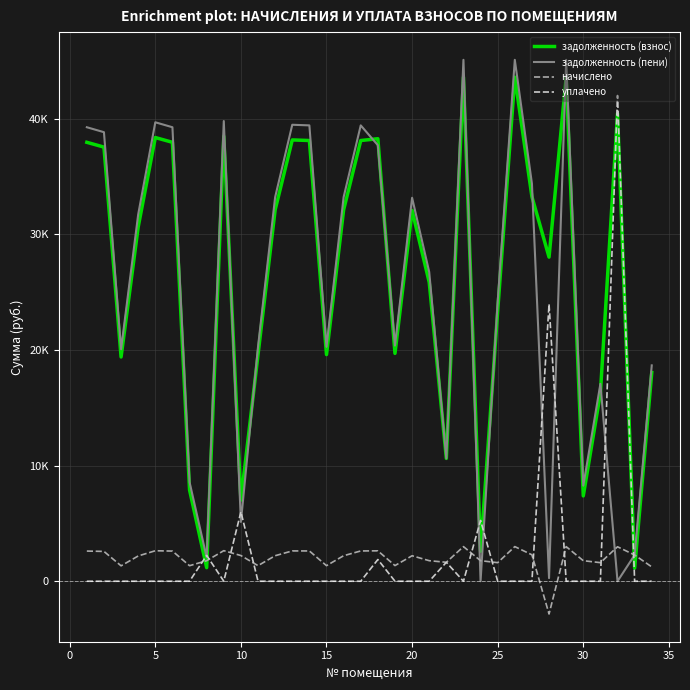

How many interior local peaks does the уплачено series have?

7